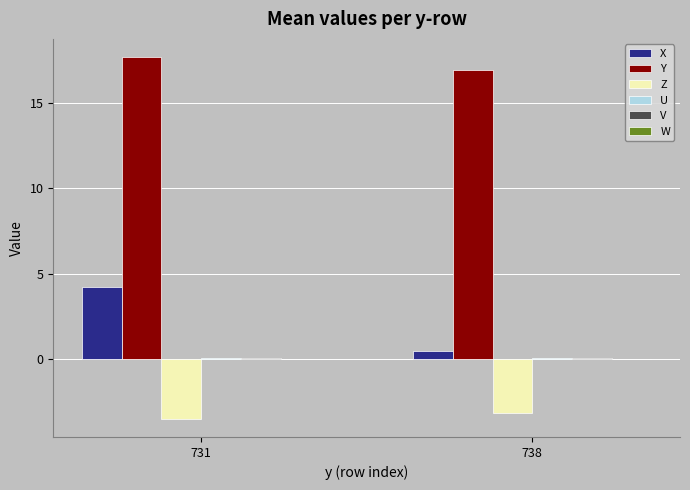

Between 731 and 738, which series saw the biggest shift?

X